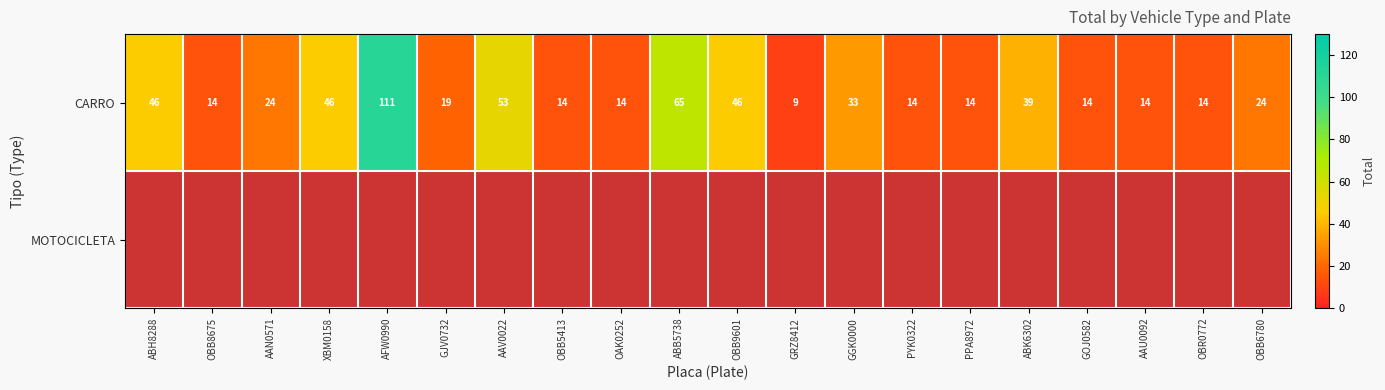

The CARRO series shows 53 at ABK6302. True or false?

False